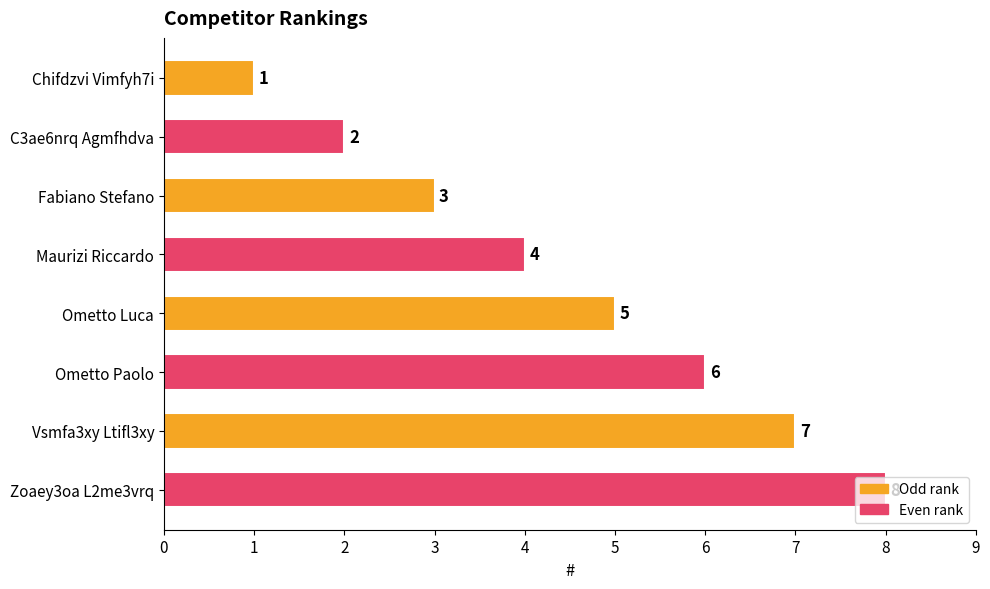

What is the difference between the maximum and minimum values?

7